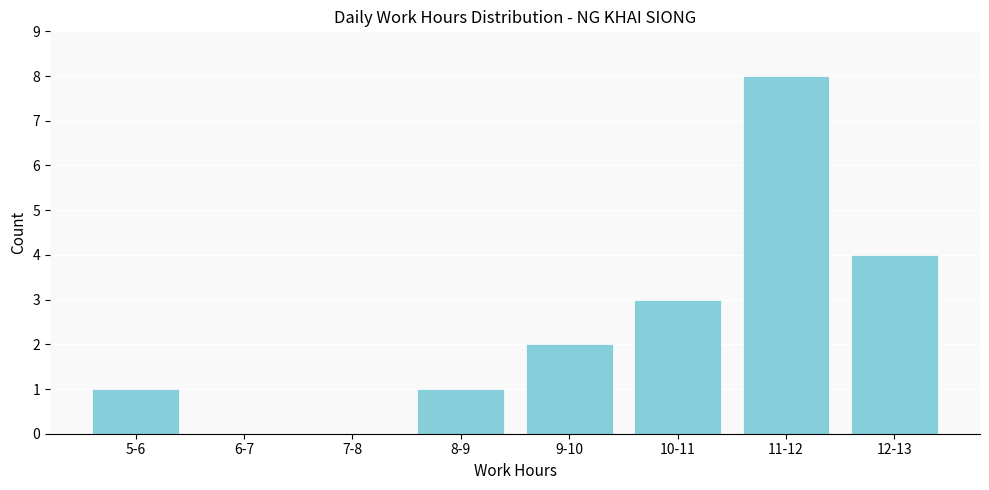

Reading left to right, list all the values displayed in this chart.

5-6=1	6-7=0	7-8=0	8-9=1	9-10=2	10-11=3	11-12=8	12-13=4